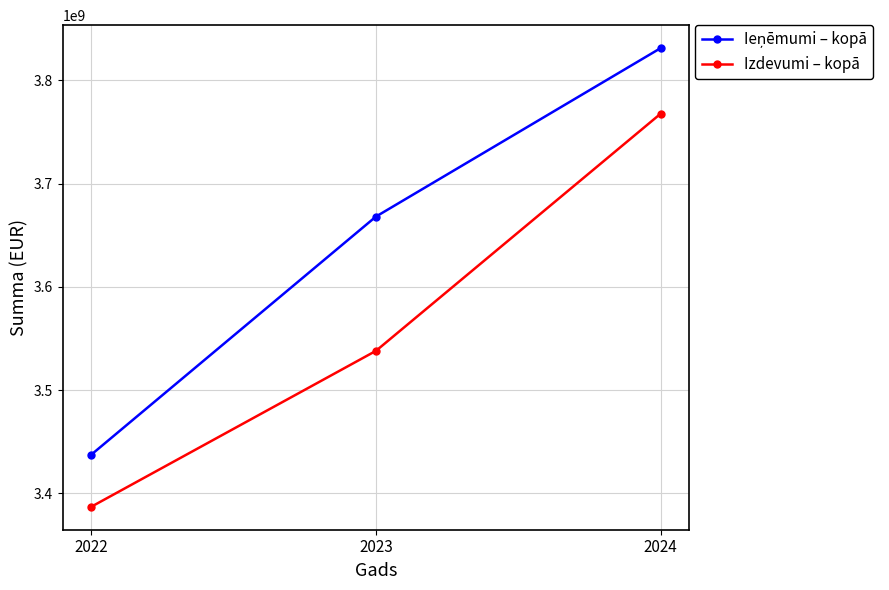

At which category does the chart reach its minimum across all series?

2022